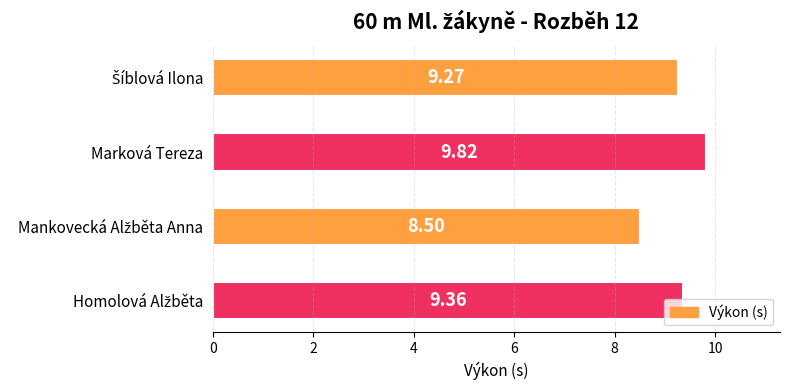

What is the average value?

9.2